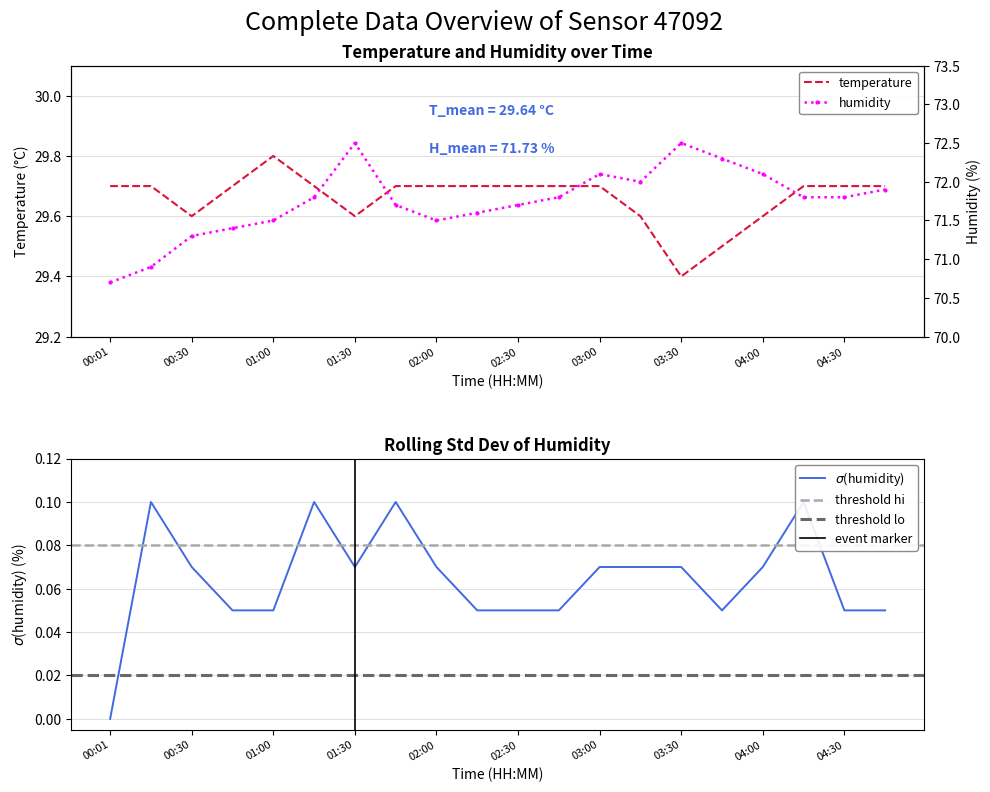

How many values in the humidity series are below 71?

2